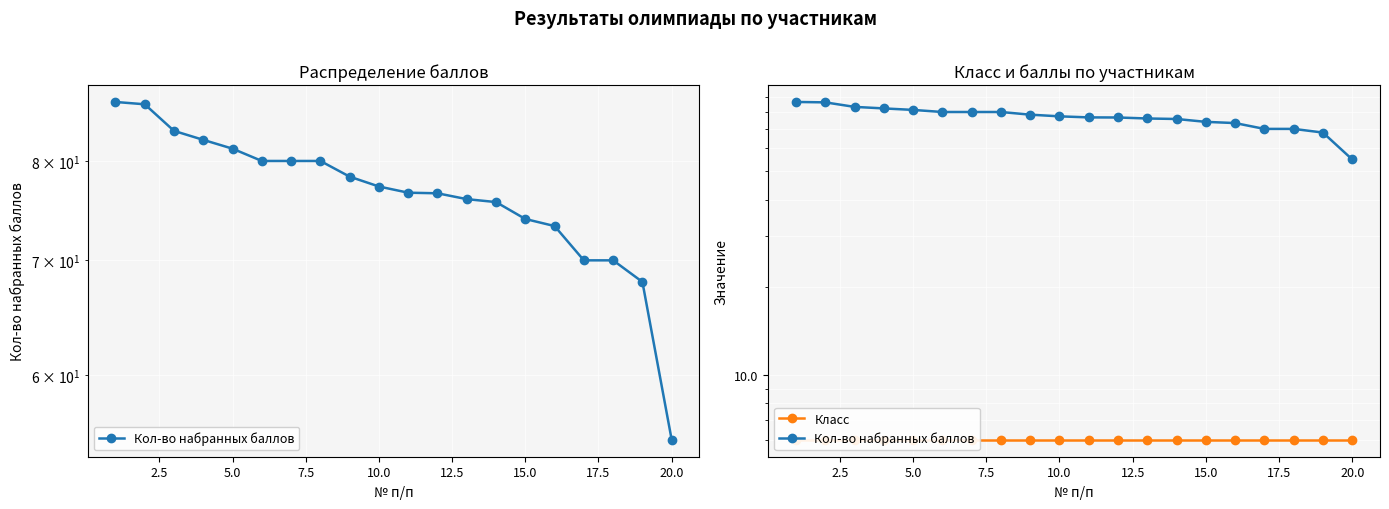

True or false: Кол-во набранных баллов and Класс cross at least once.

False